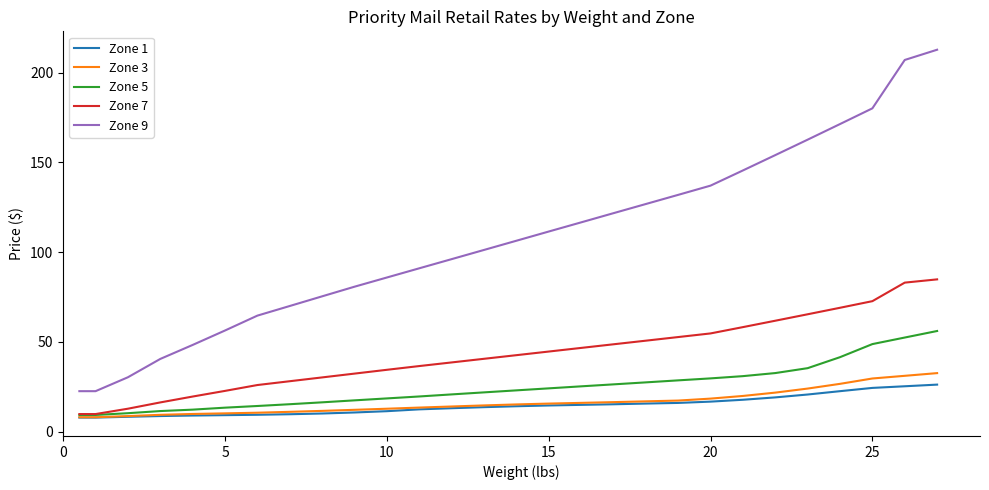

True or false: Zone 7 and Zone 9 cross at least once.

False